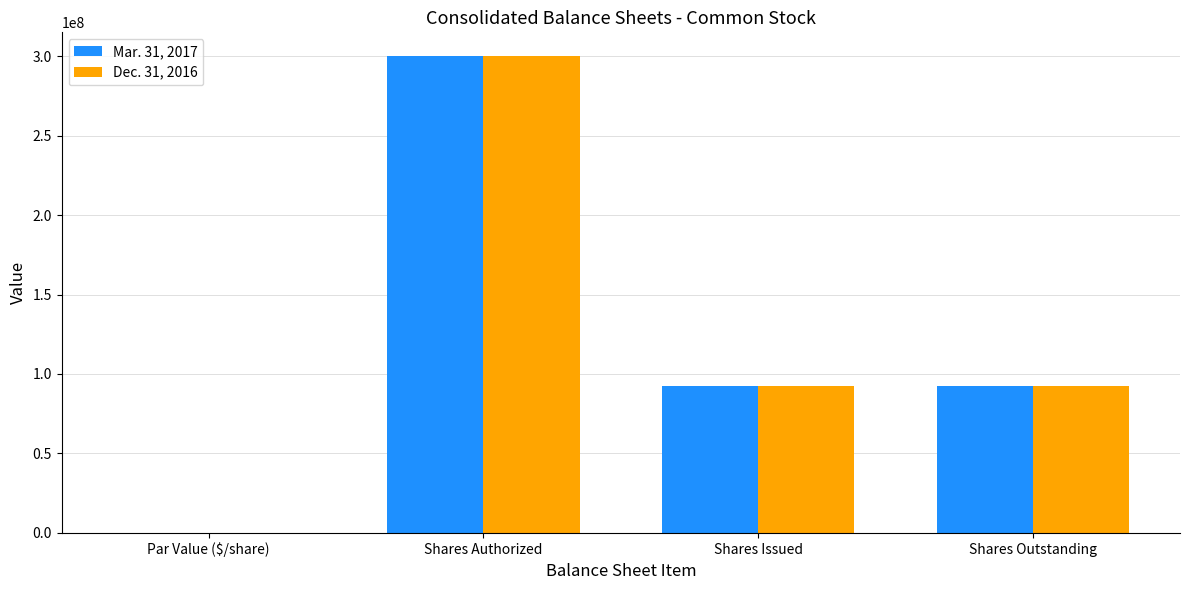

What is the maximum value for Dec. 31, 2016?

300000000.0